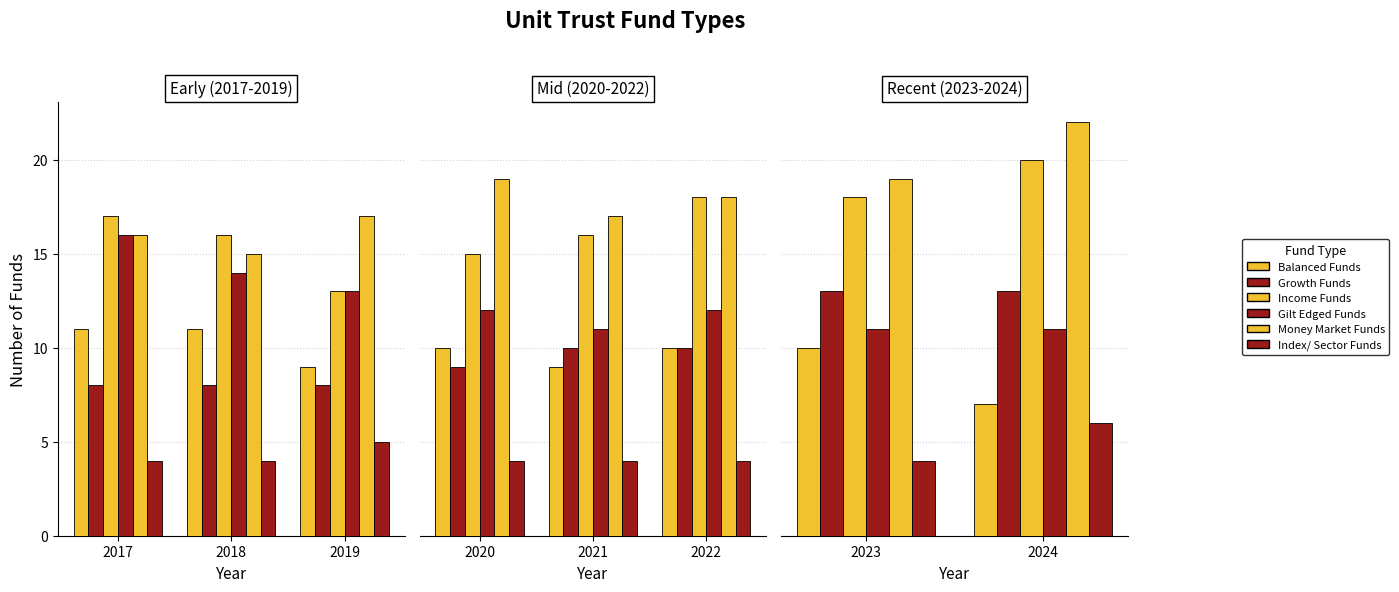

What is the value of the Number of Gilt Edged Funds bar at the 2nd from the left?

11